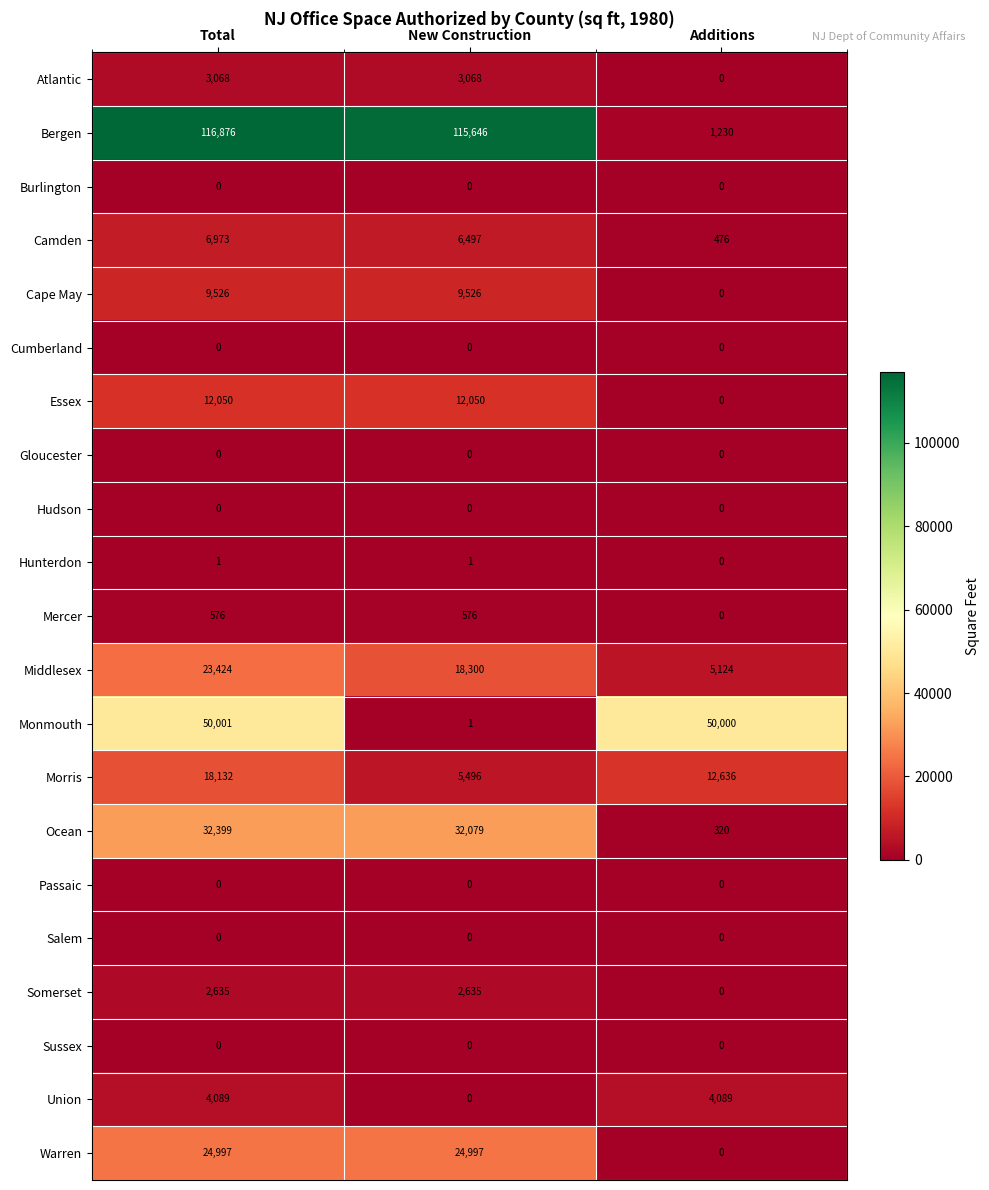

At how many categories does at least one series exceed 49634?

3